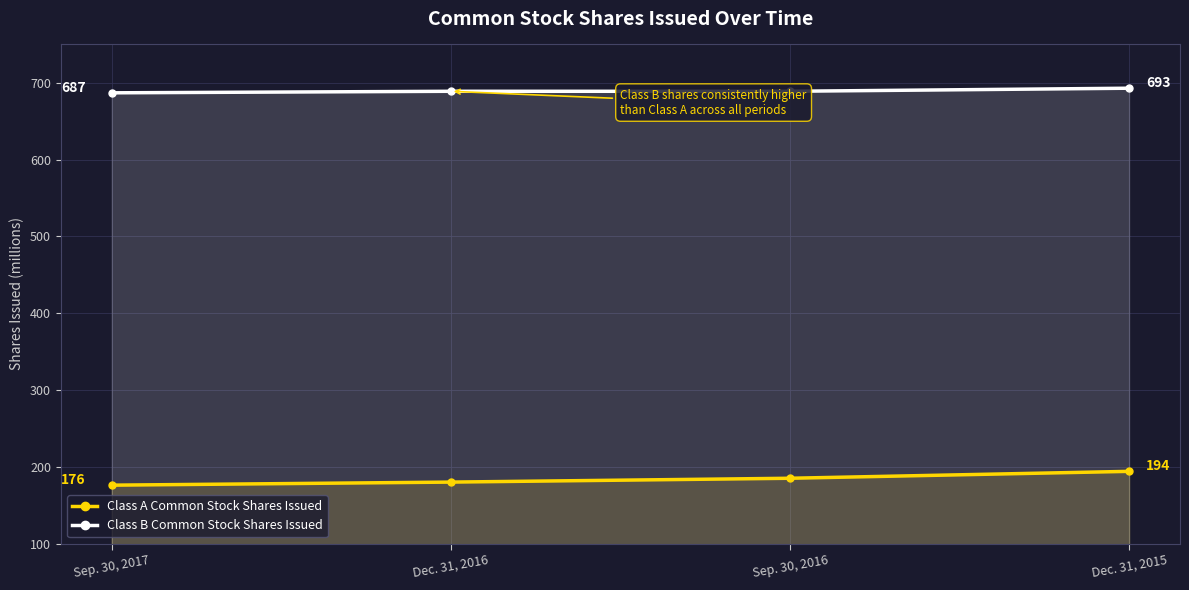

At which label does Class A Common Stock Shares Issued first exceed 185?

Dec. 31, 2015